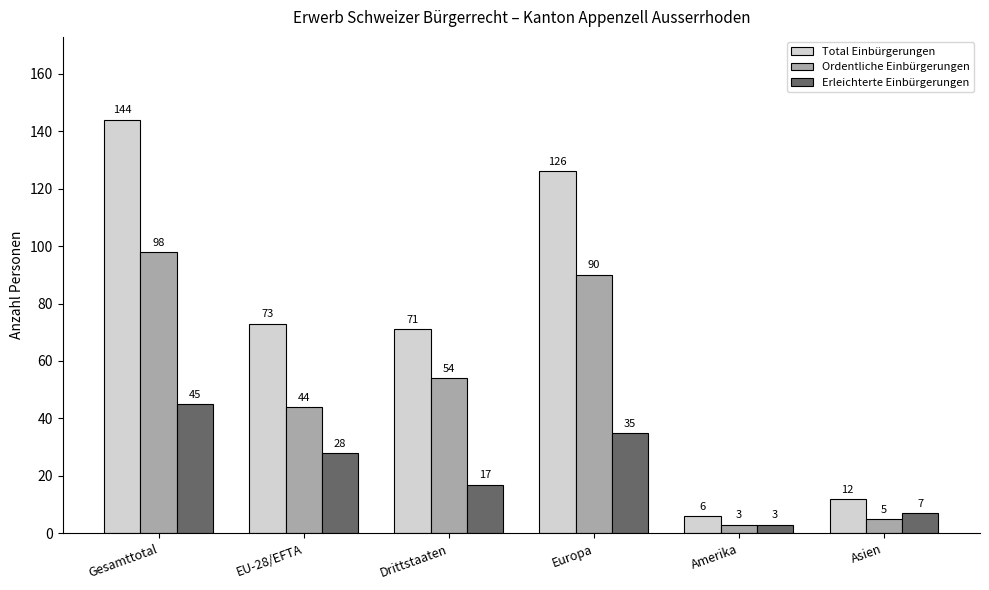

At which label does Erleichterte Einbürgerungen reach its peak?

Gesamttotal